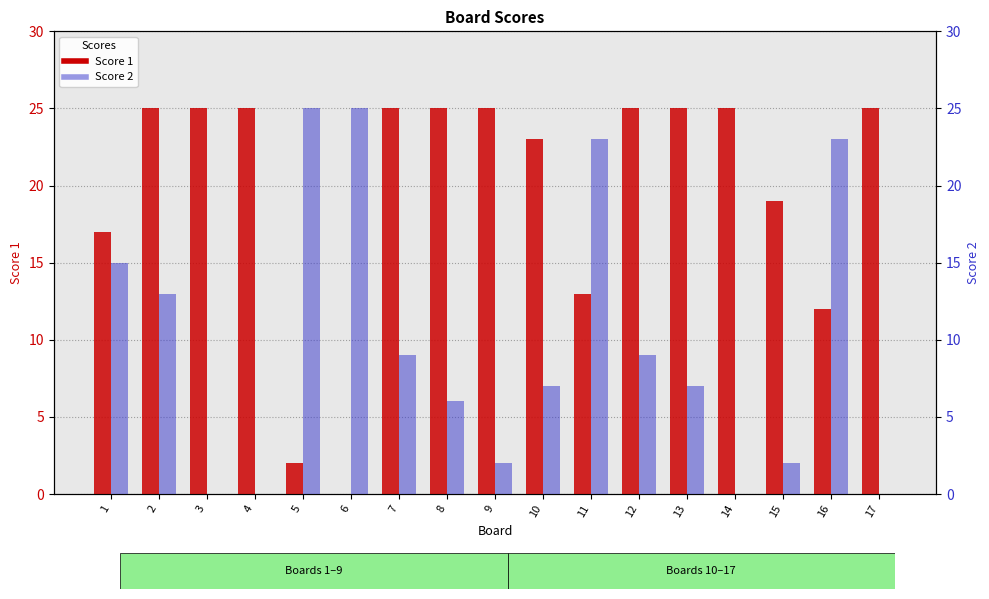

At how many categories does at least one series exceed 4?

17